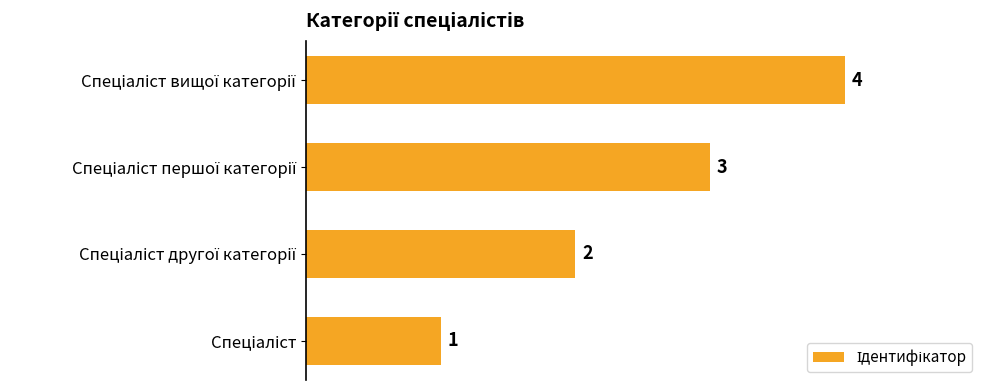

What is the sum of all values?

10